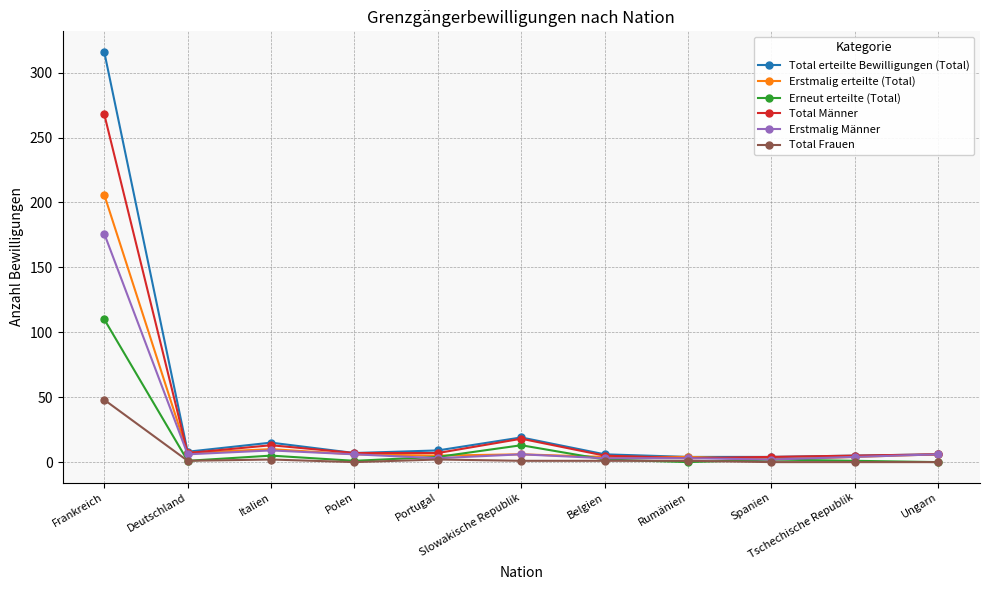

True or false: Total Frauen has a value of 17 at Tschechische Republik.

False